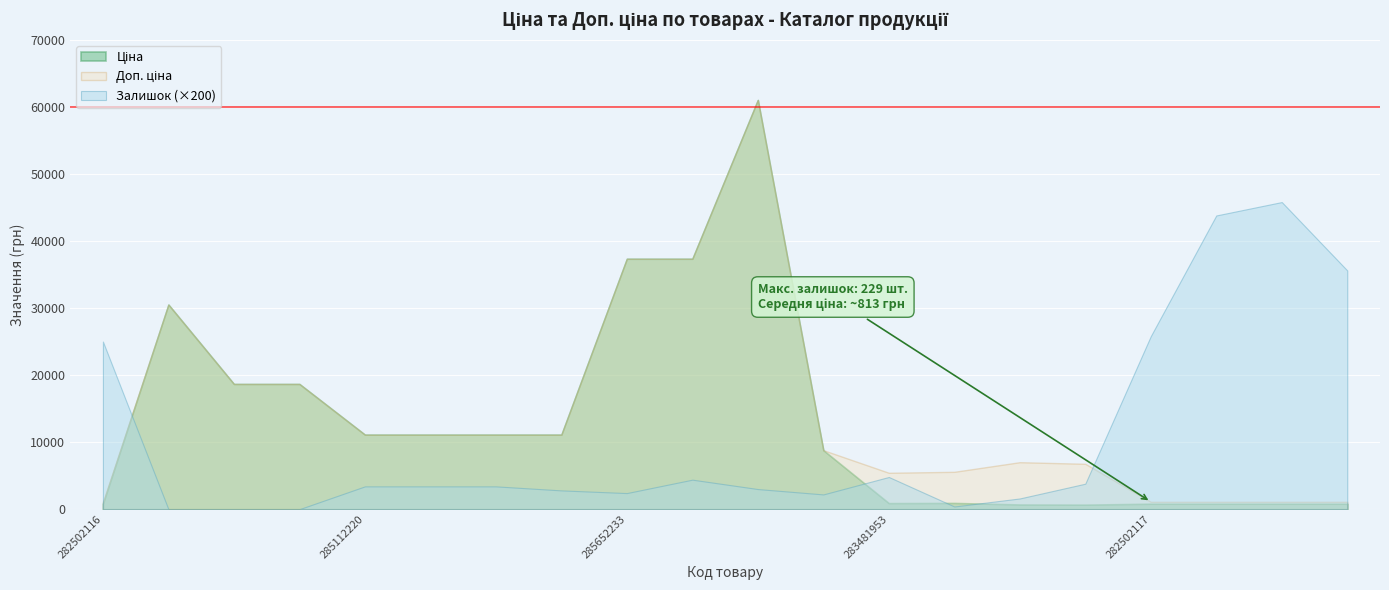

True or false: Залишок (×200) has a value of 43840.1 at 282502116.

False